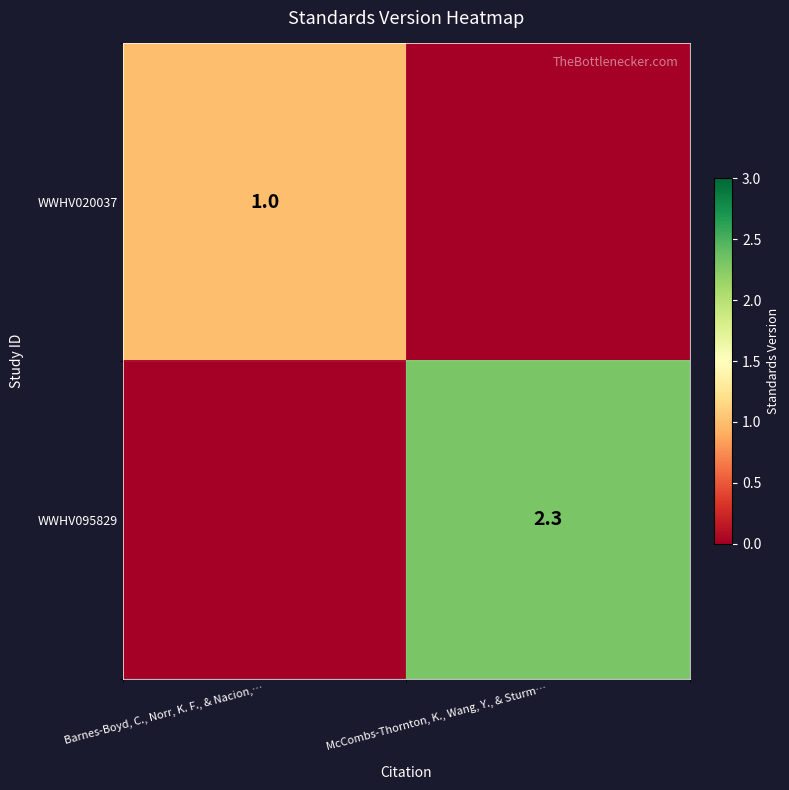

Is the value of WWHV020037 at Barnes-Boyd, C., Norr, K. F., & Nacion,… greater than the value of WWHV095829 at McCombs-Thornton, K., Wang, Y., & Sturm…?

No